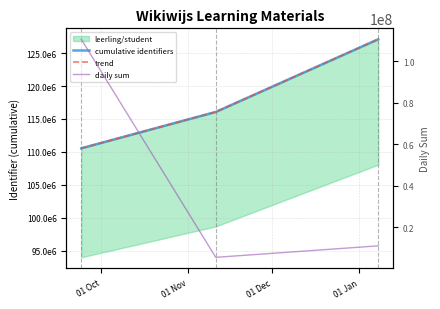

Which has a higher value, 01 Nov or 01 Dec?

01 Dec